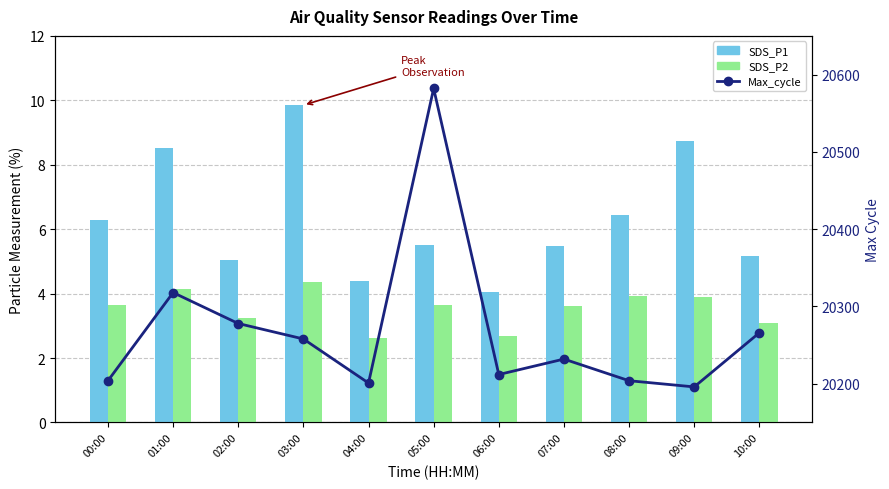

At 08:00, list the series in order from largest to smallest.

Max_cycle, SDS_P1, SDS_P2